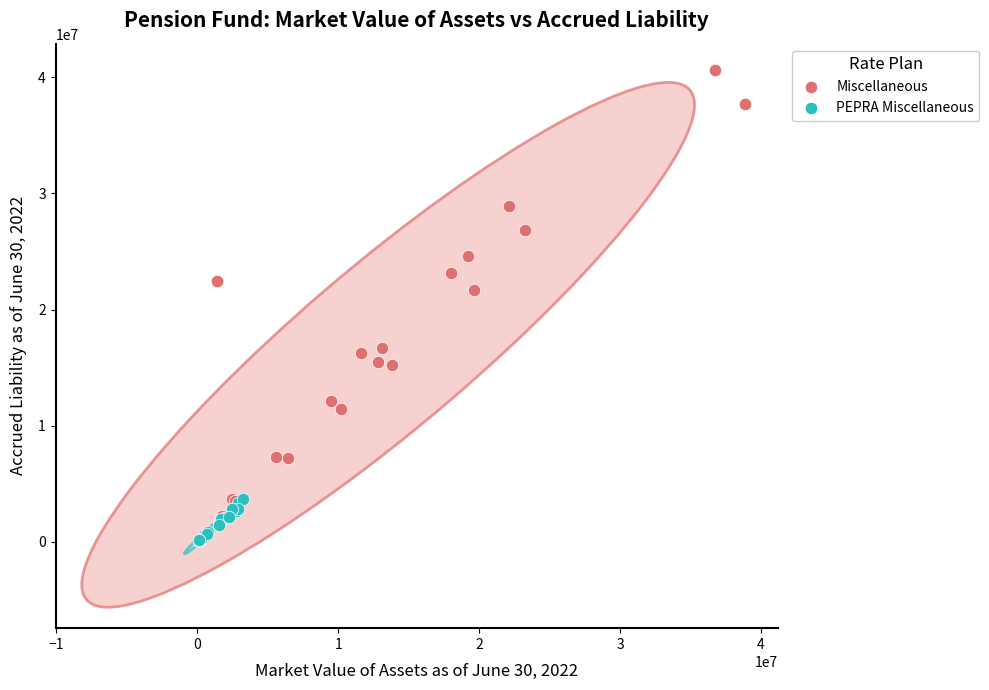

Which series has the widest spread of Y values?

Miscellaneous